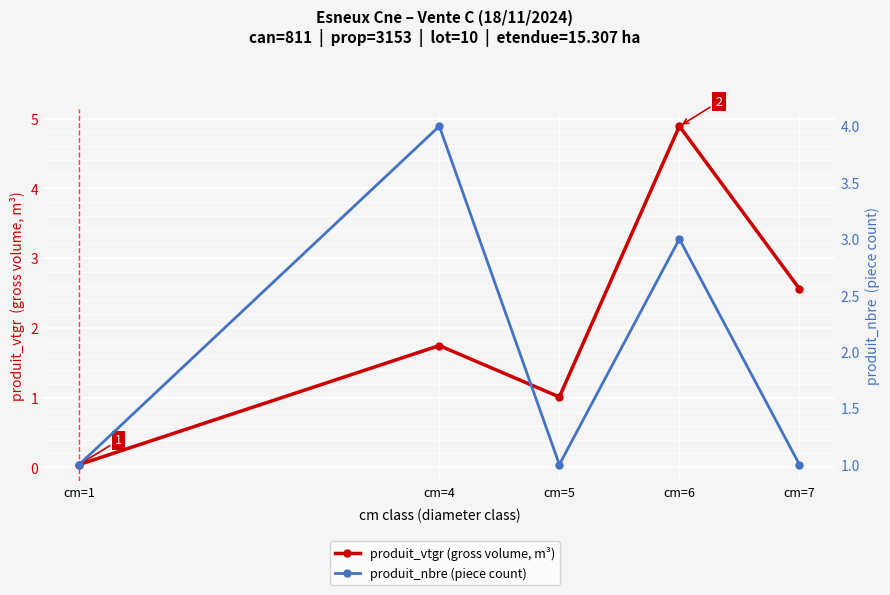

Which series ends up on top after the final intersection of produit_nbre (piece count) and produit_vtgr (gross volume, m³)?

produit_vtgr (gross volume, m³)